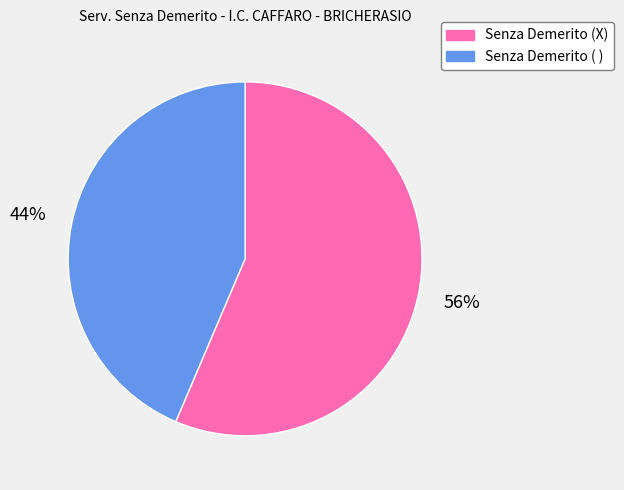

Count the number of slices in the pie.

2